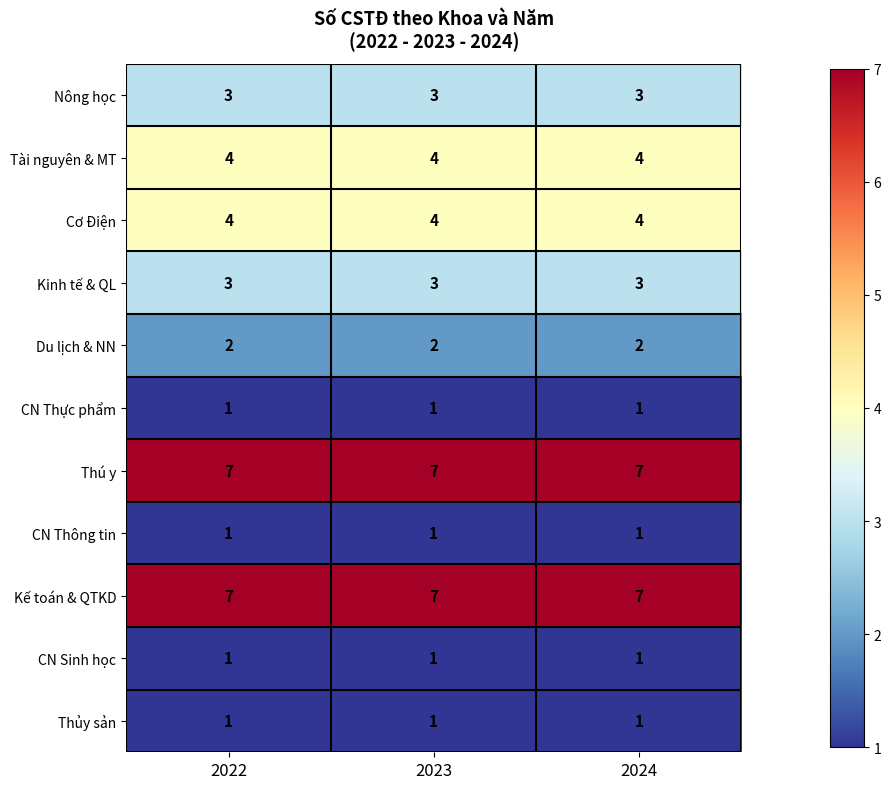

What is the total value across all series at 2022?

34